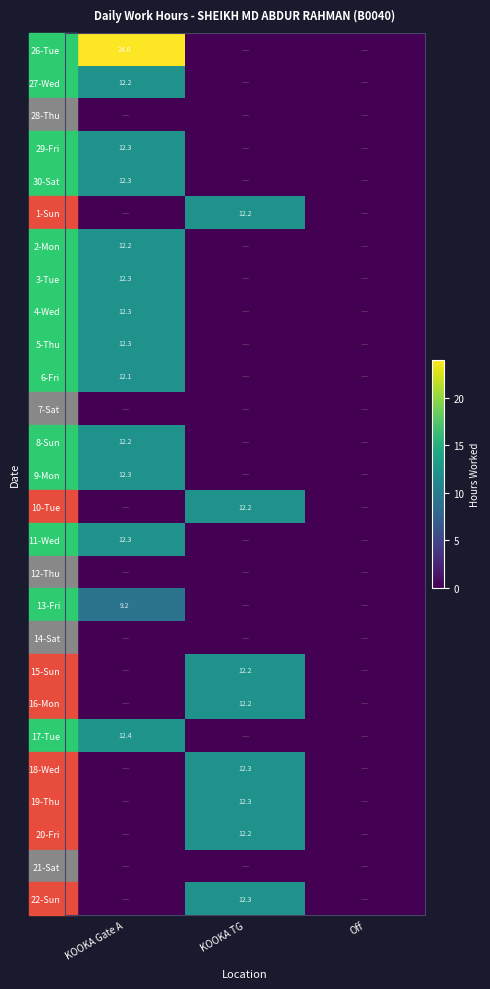

Is it true that 8-Sun equals 12.2 at KOOKA Gate A?

True